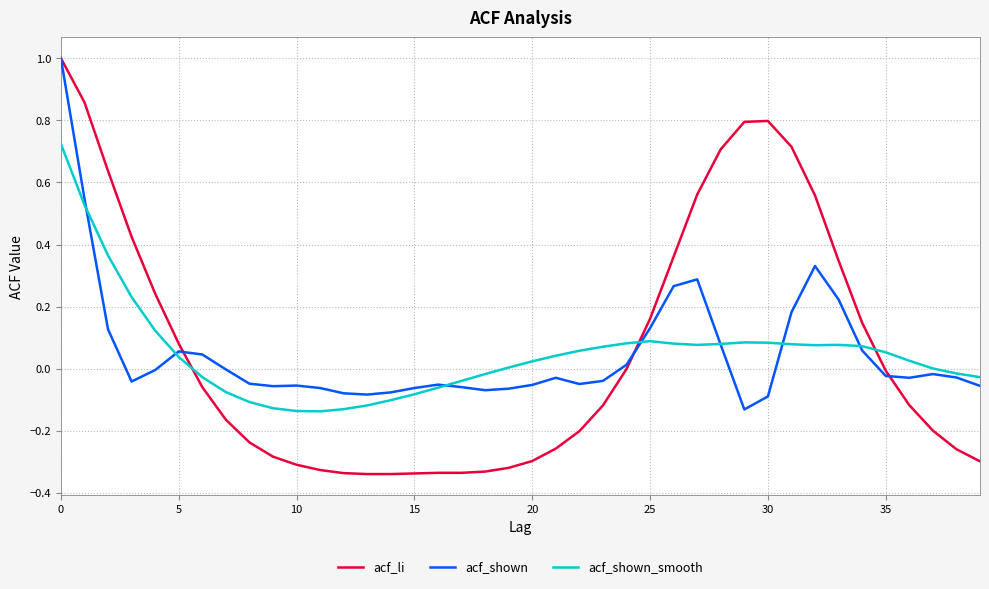

Which series has the largest range (max minus min)?

acf_li